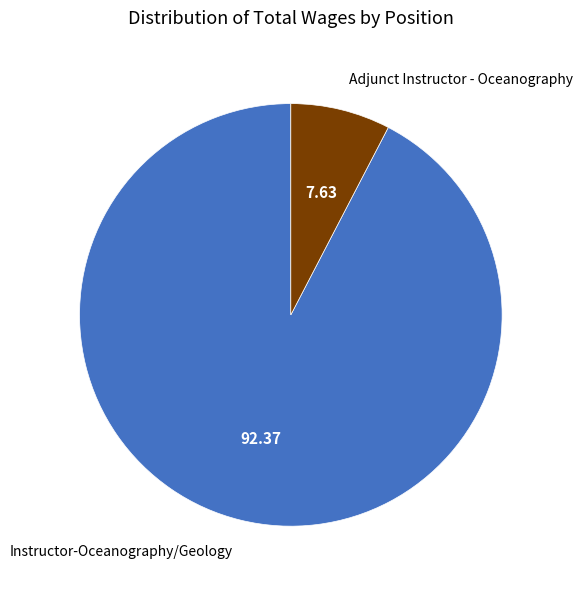

Which has a higher value, Instructor-Oceanography/Geology or Adjunct Instructor - Oceanography?

Instructor-Oceanography/Geology